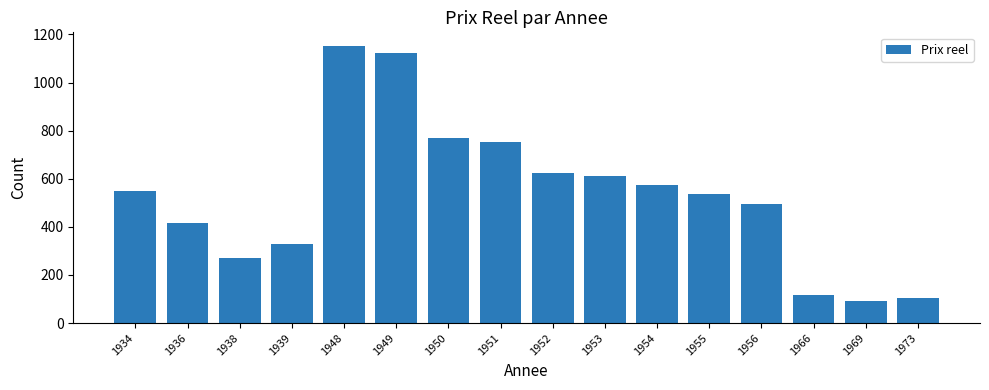

Reading left to right, list all the values displayed in this chart.

548.4	415.6	269.5	330.3	1151.3	1121.6	770.6	751.9	625.7	612.9	575.1	538.2	493.1	115.2	91.2	103.1